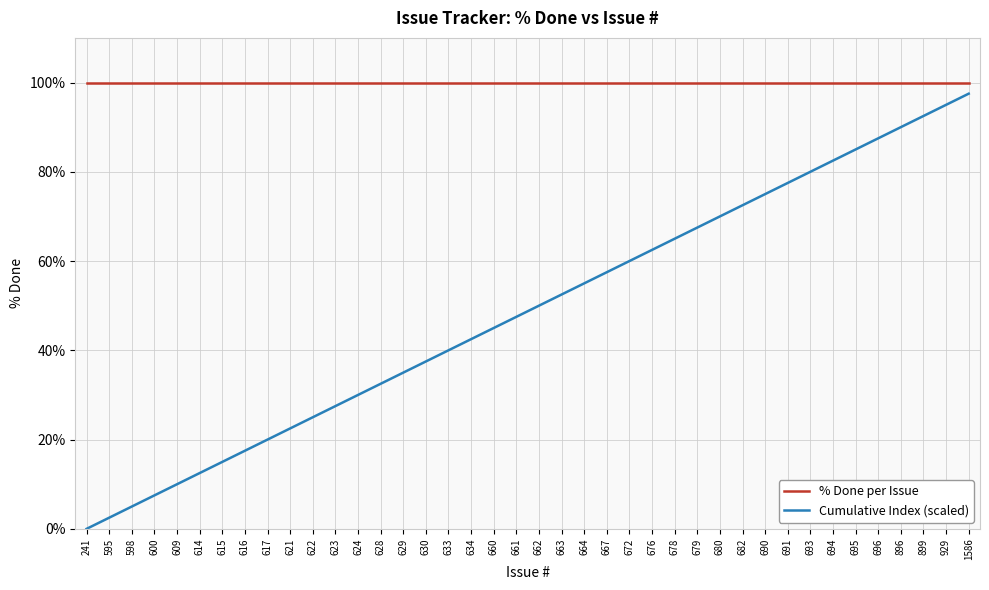

At 623, list the series in order from smallest to largest.

Cumulative Index (scaled), % Done per Issue